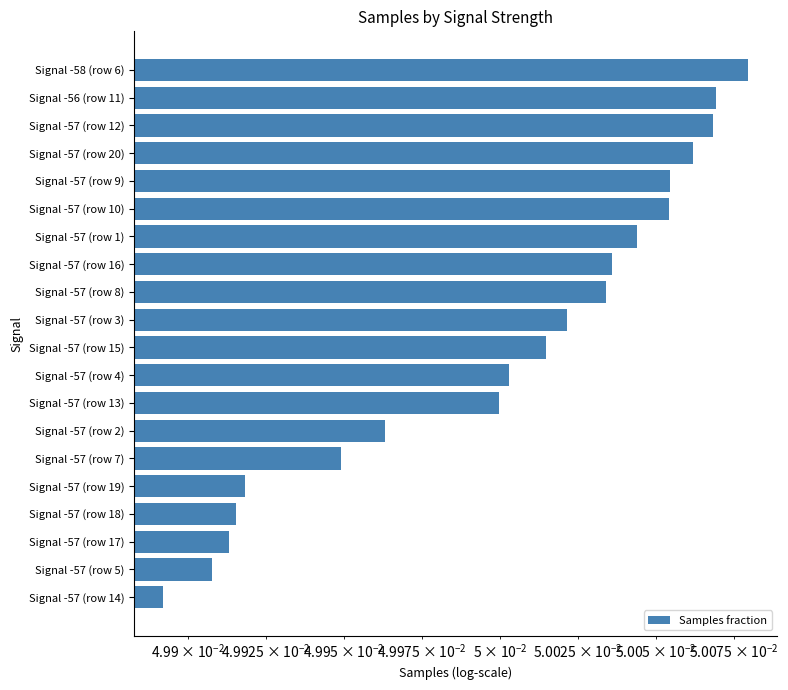

Which has a higher value, Signal -57 (row 12) or Signal -57 (row 17)?

Signal -57 (row 12)